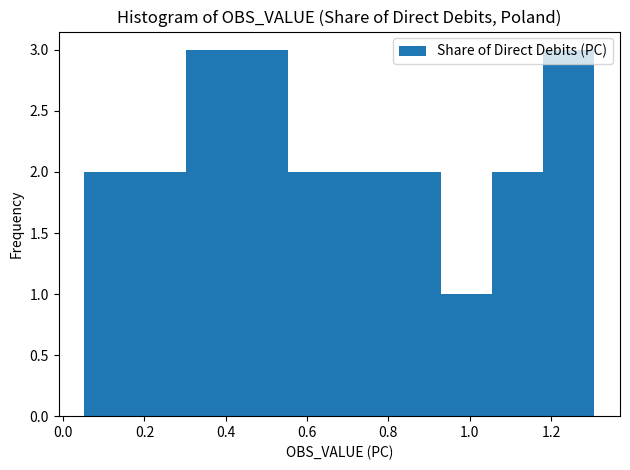

What is the height of the bar covering 1.06 to 1.18 on the x-axis? Neither the bar edges nor the heights are printed on the chart, so give them approximately, as read against the axes.

2